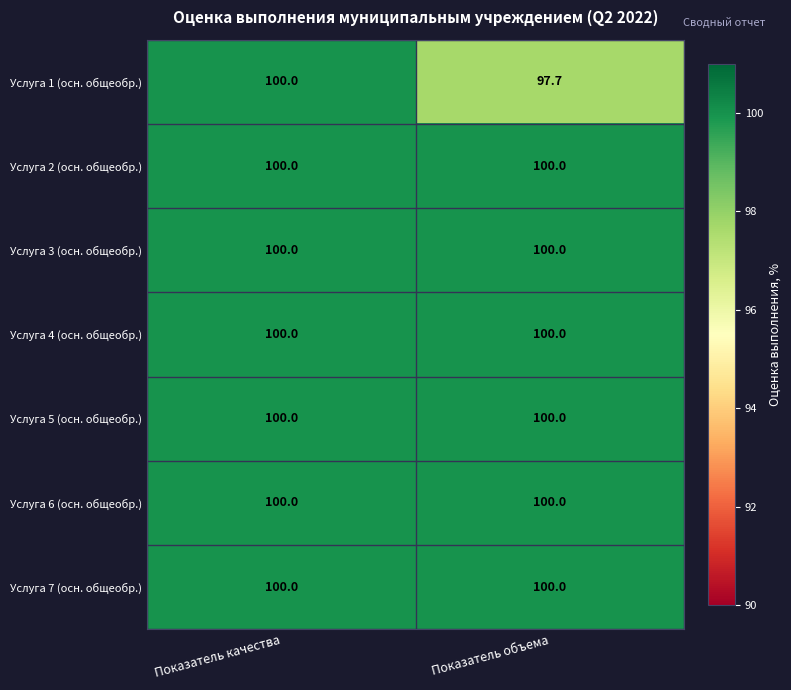

What is the average value of the Услуга 3 (осн. общеобр.) series?

100.0